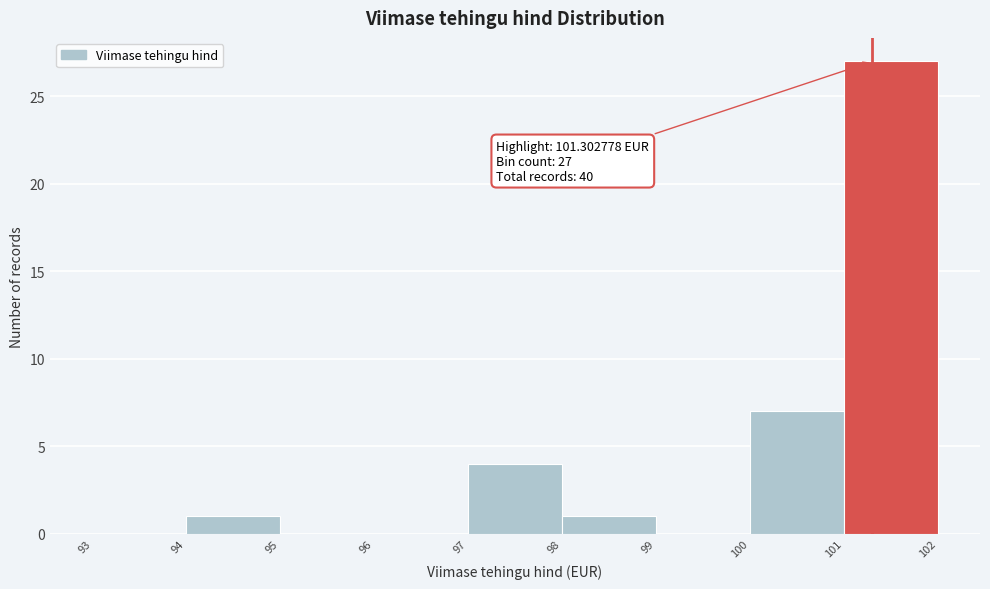

Which range on the x-axis has the tallest bar?

101 to 102